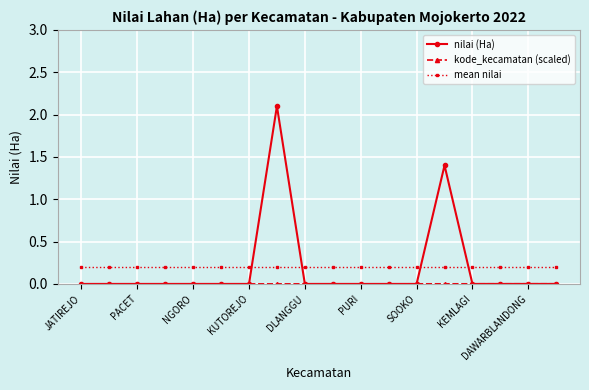

Is this an area chart (filled region under the line)?

No